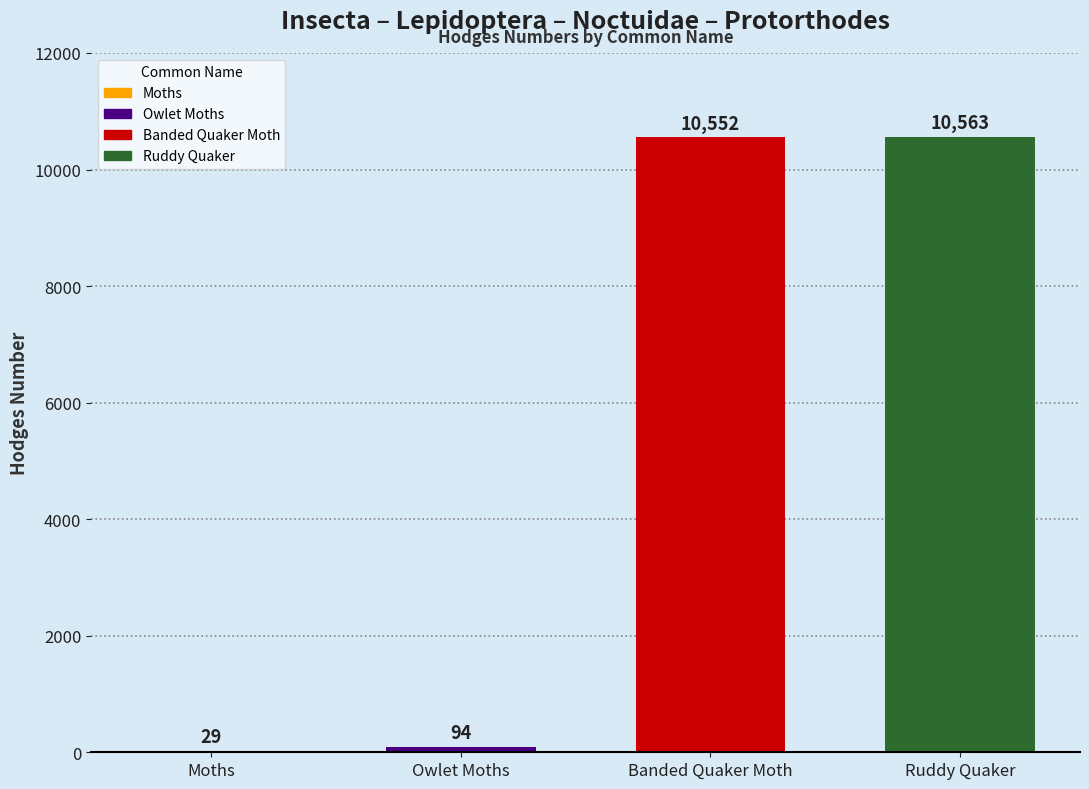

Are the bars horizontal?

No